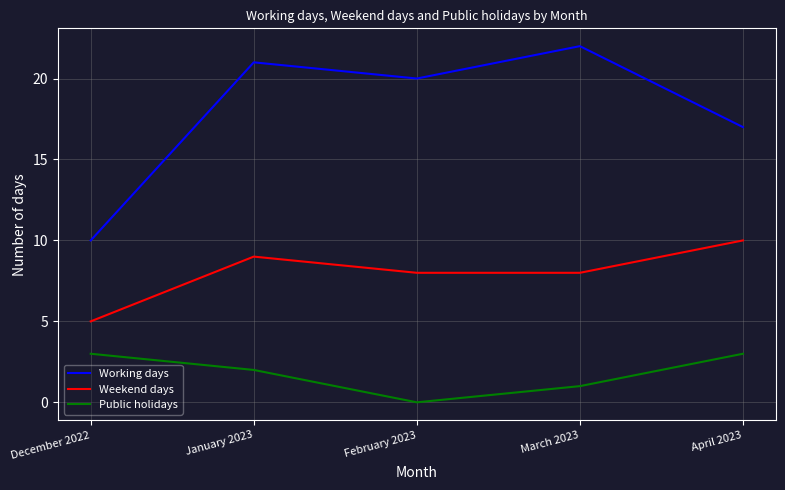

How many categories are shown in the chart?

5